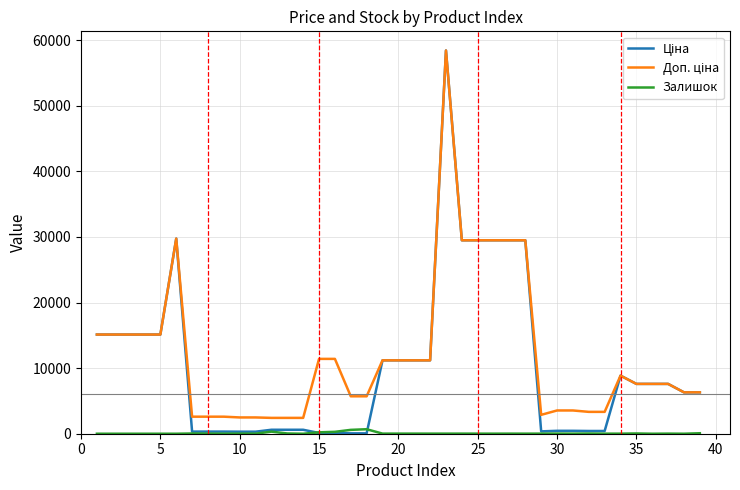

At how many categories does at least one series exceed 10214?

18